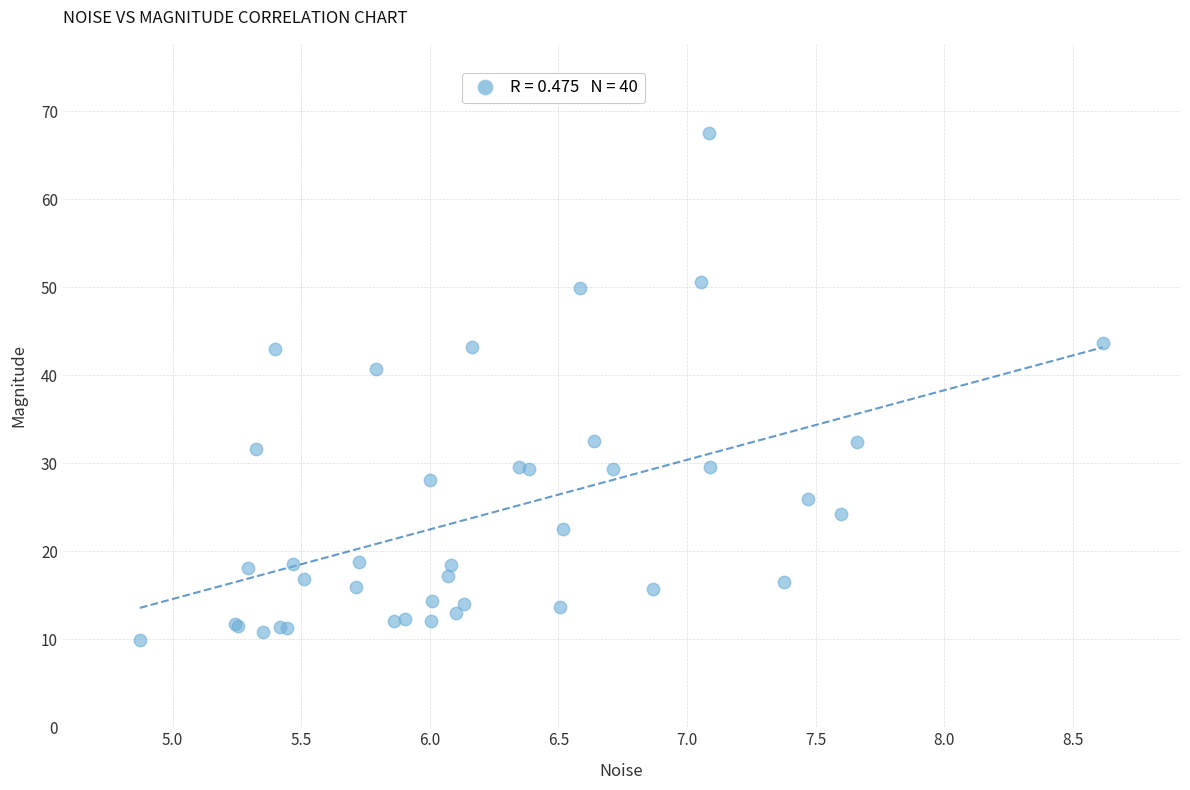

What Y value in the scatter plot is closest to 38?

40.7